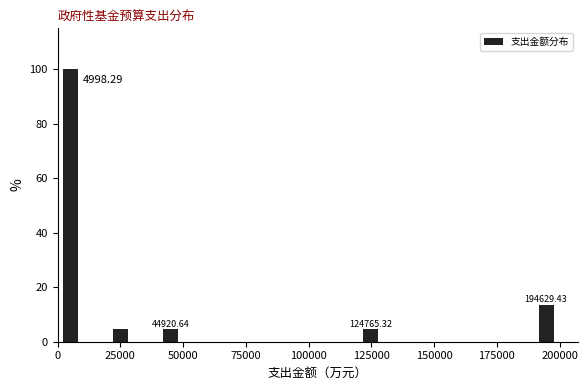

Read against the x-axis, roughly where is the centre of the tallest bar?

5000